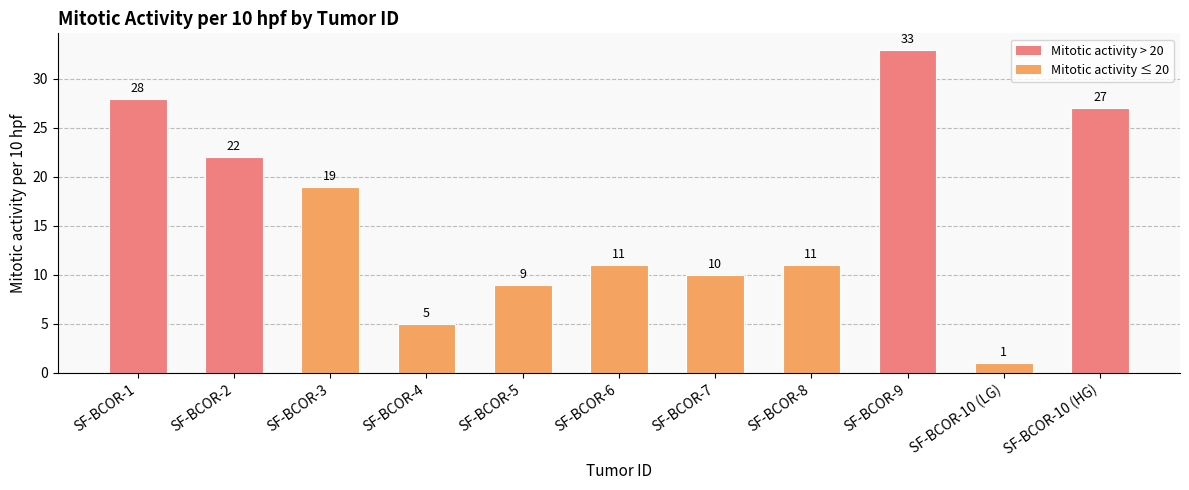

What is the difference between the second highest and minimum values?

27